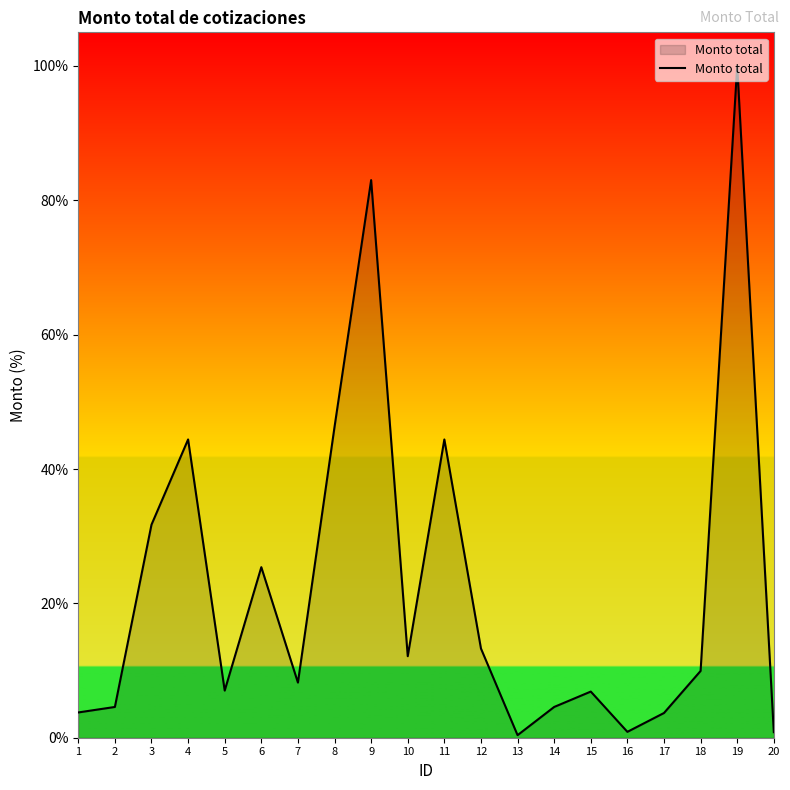

What is the ratio of the value at 15 to the value at 2?

1.5